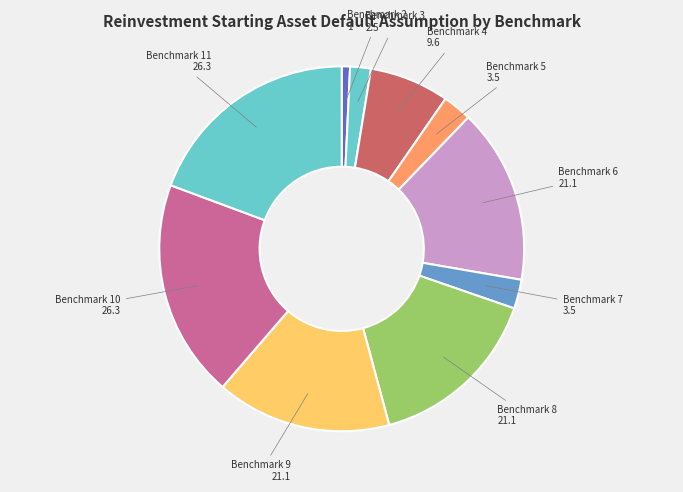

To the nearest percent, what is the difference between the largest and smallest slice percentages?

19%